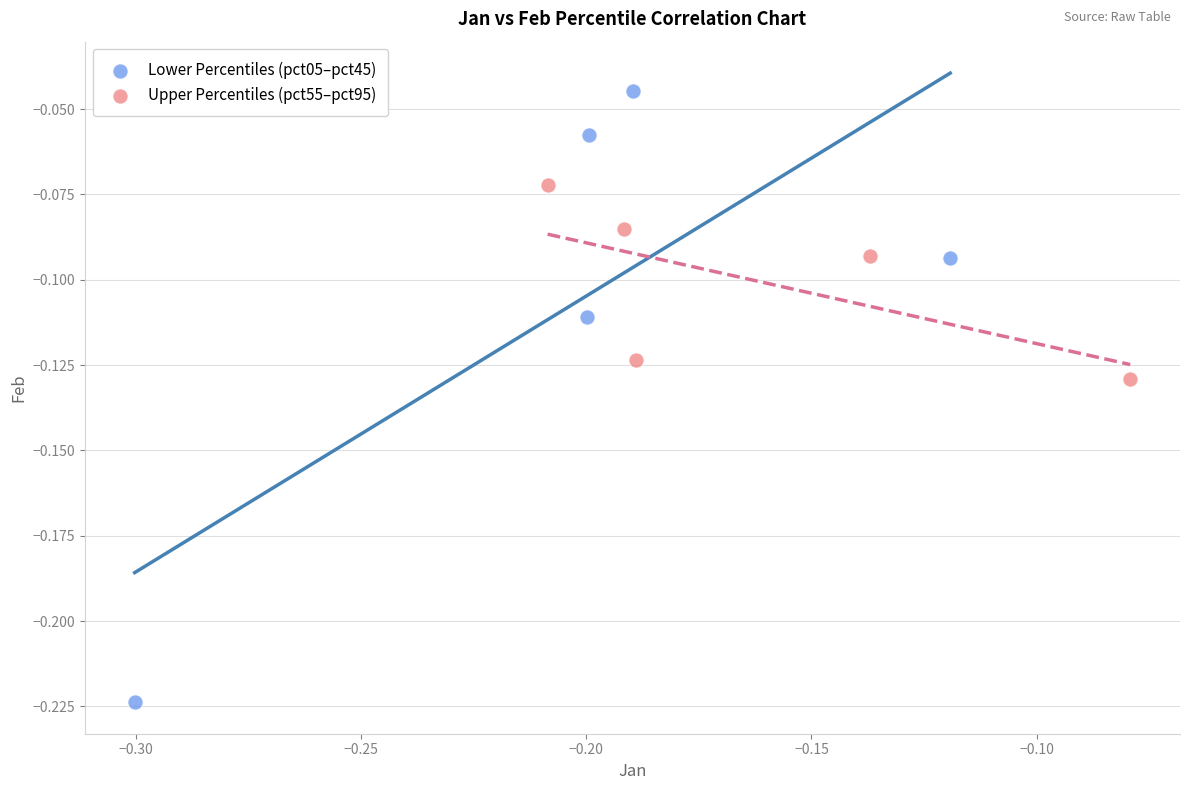

Which series has the largest Y range (max minus min)?

Lower Percentiles (pct05–pct45)